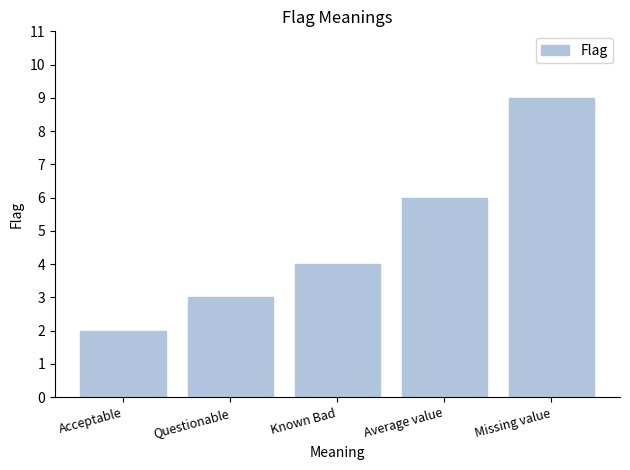

Count the number of data series in this chart.

1